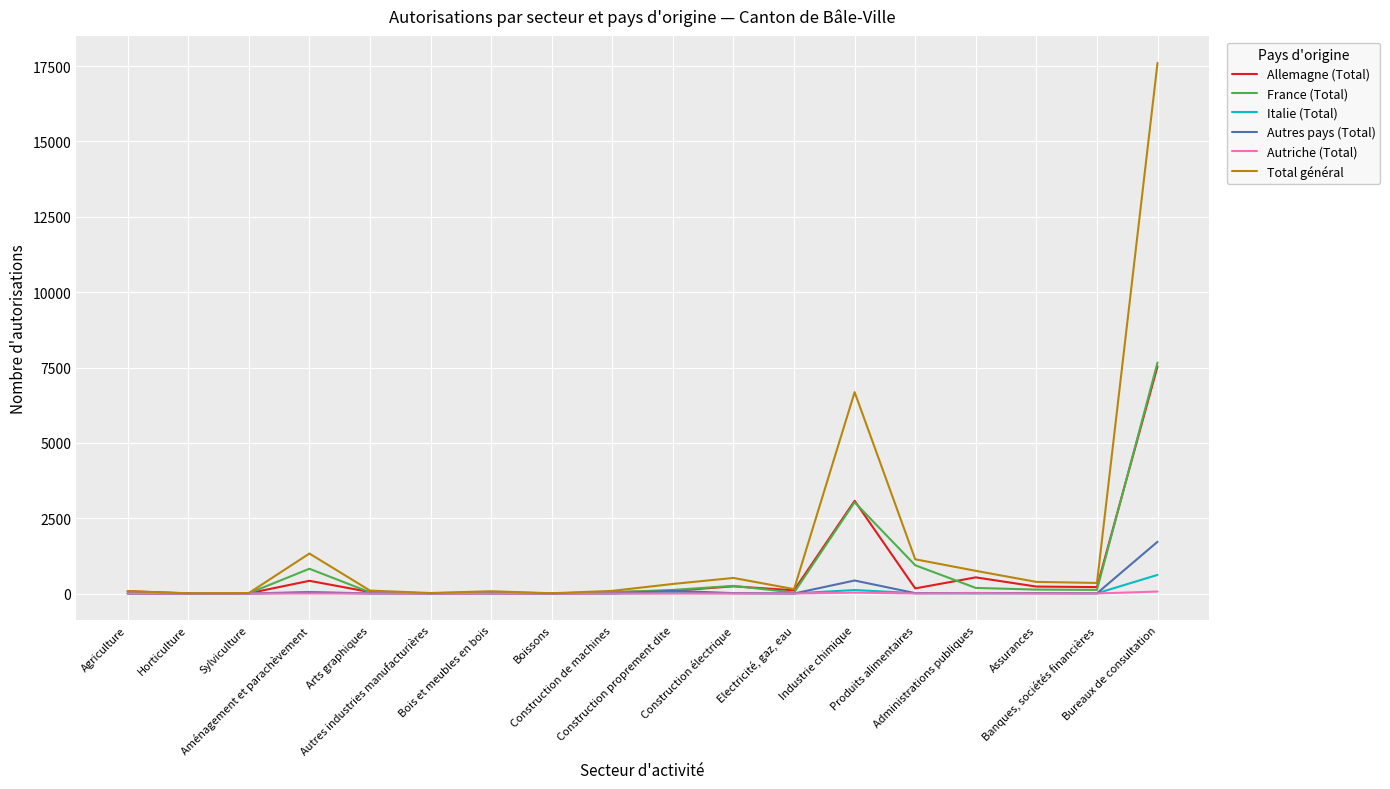

Which series has the largest total across all categories?

Total général